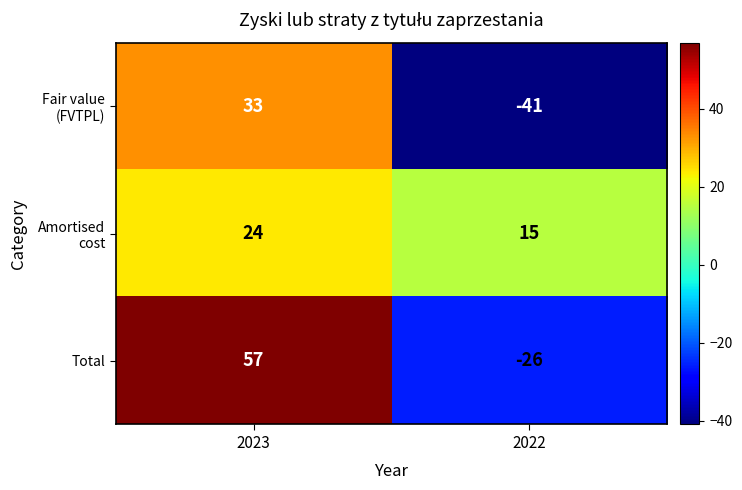

What is the minimum value shown in the chart?

-41